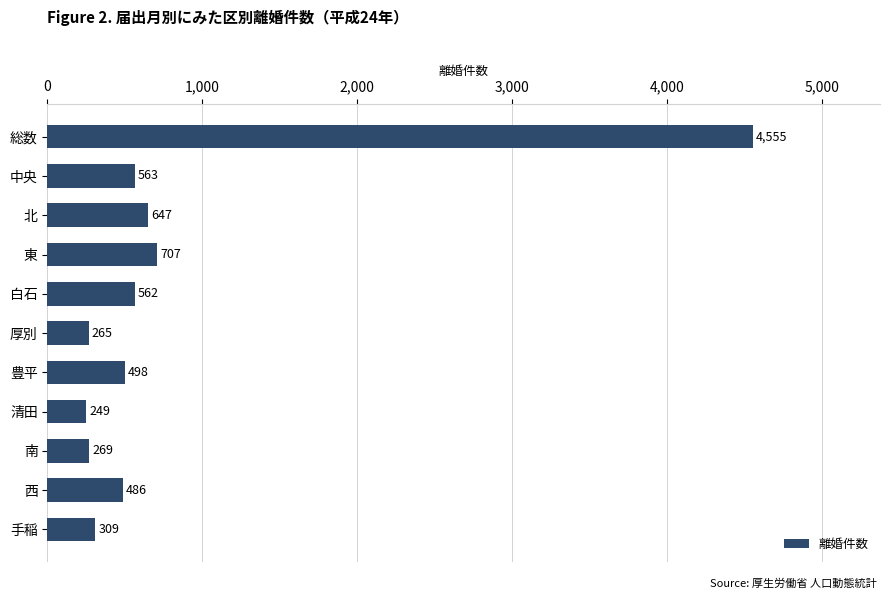

What is the label of the 1st bar from the bottom?

手稲